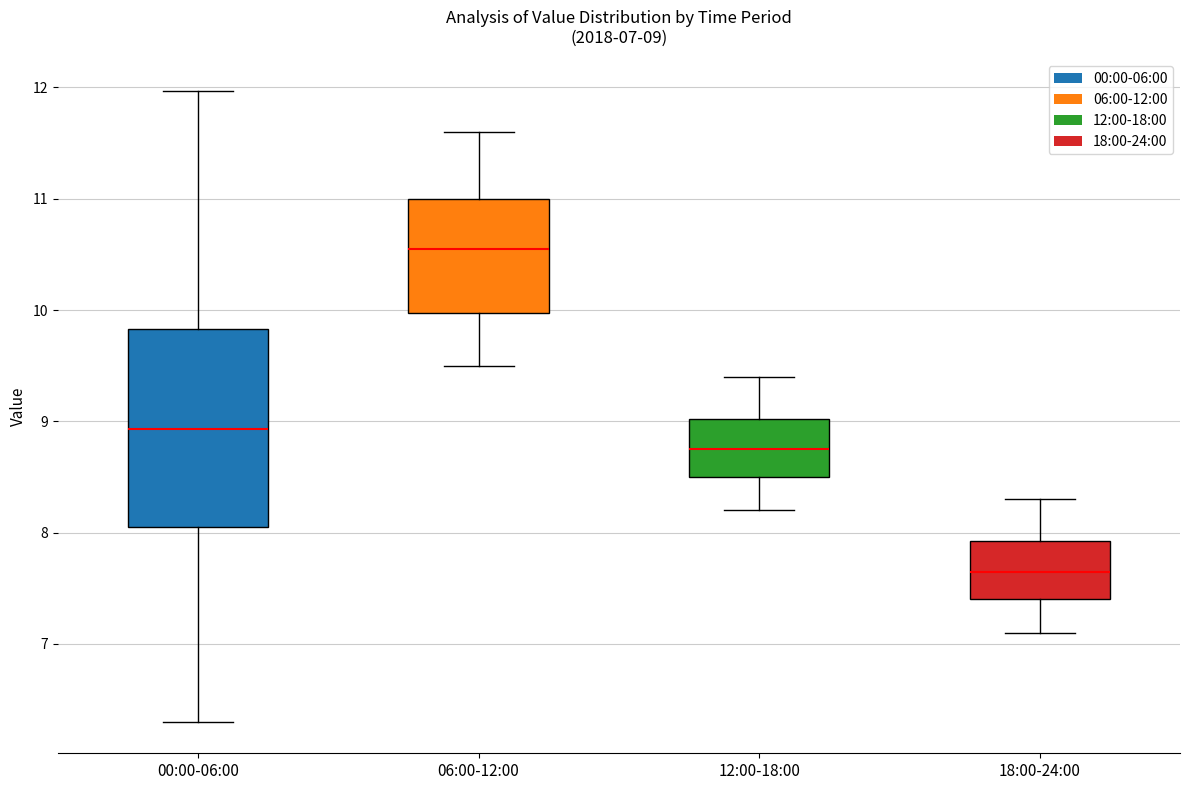

Which box is the tallest, from its lower edge to its upper edge?

00:00-06:00